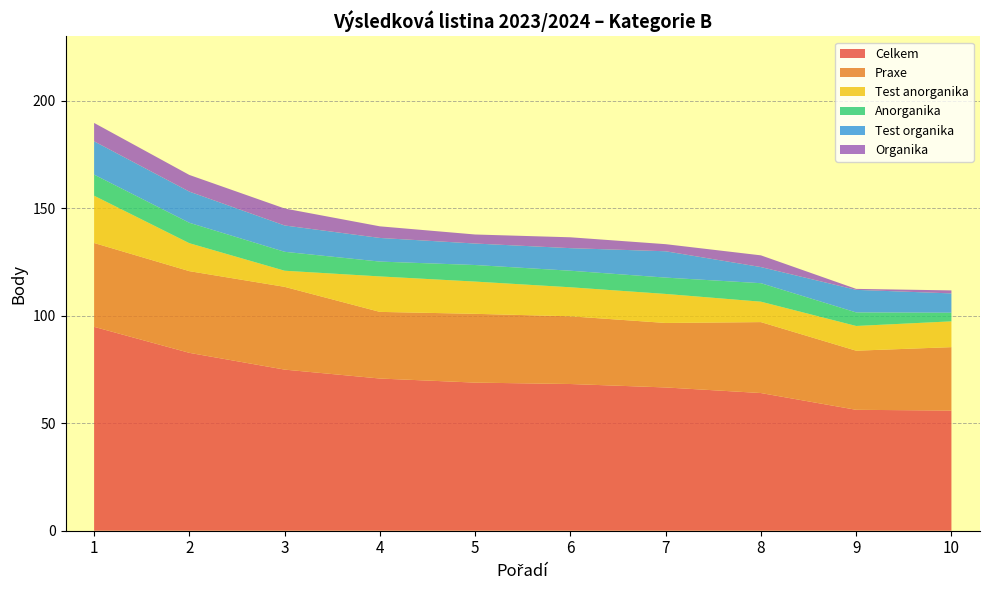

What is the highest value of the Anorganika series?

9.8